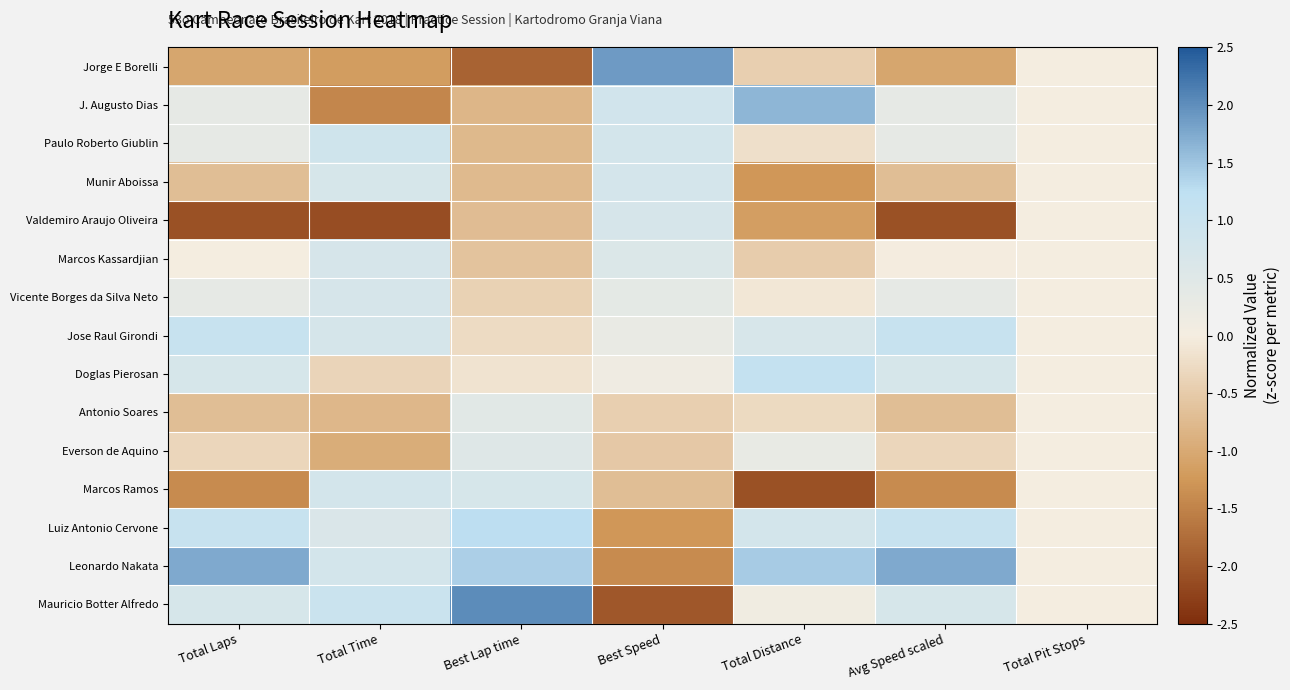

Which series has the widest spread of values?

Mauricio Botter Alfredo